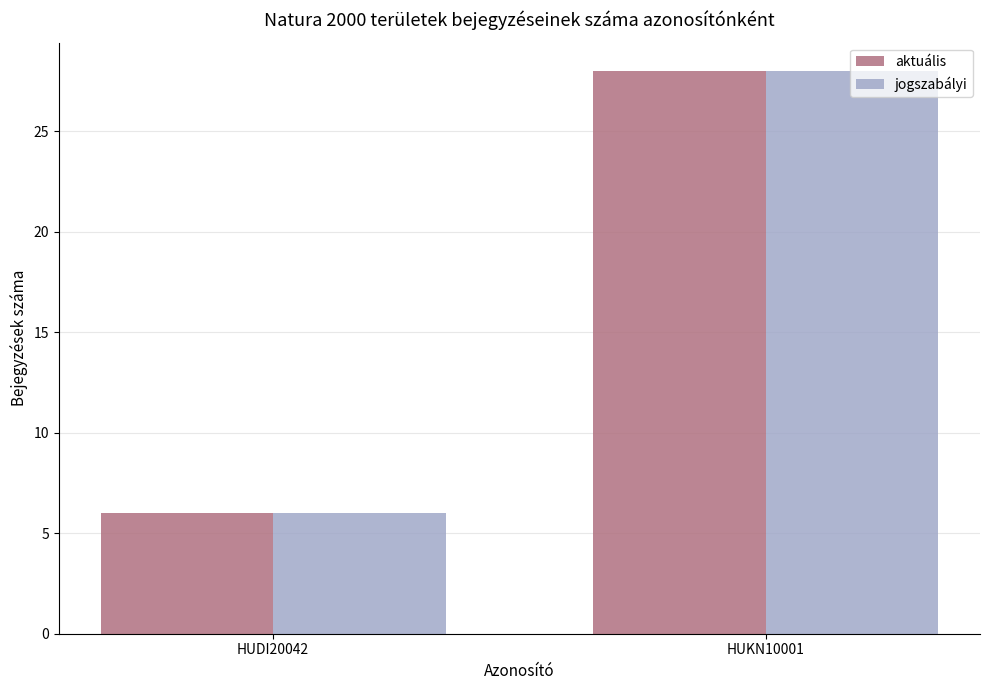

Reading left to right, extract all data points from this chart.

aktuális: 6	28
jogszabályi: 6	28